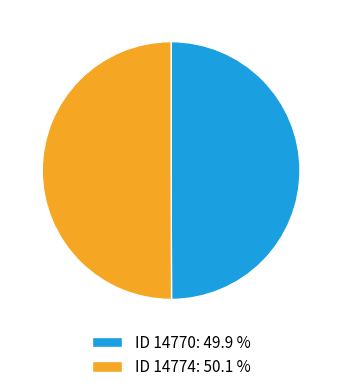

Combined, do ID 14770: 49.9 % and ID 14774: 50.1 % account for over 50%?

Yes